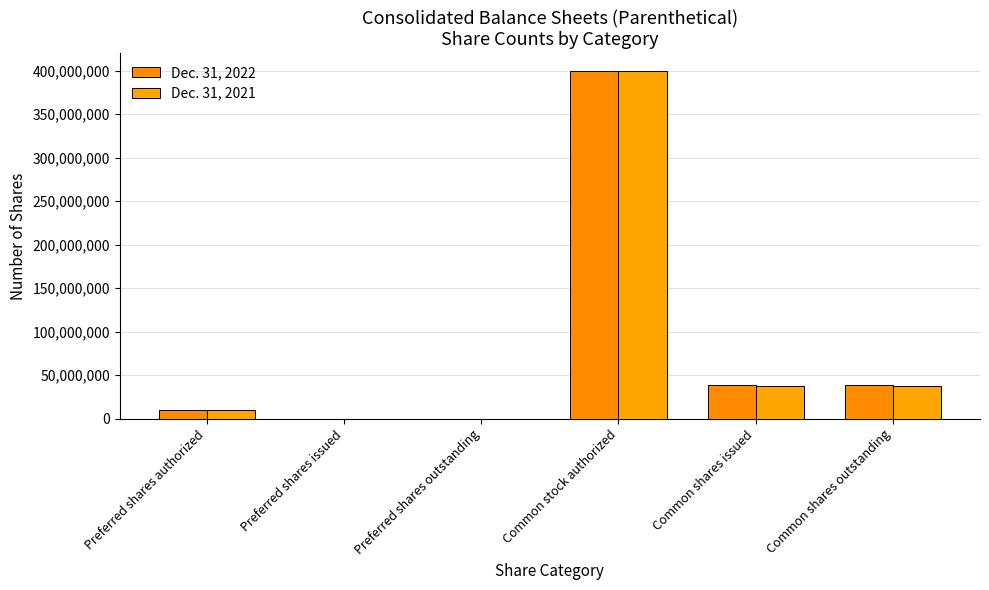

Count the number of data series in this chart.

2